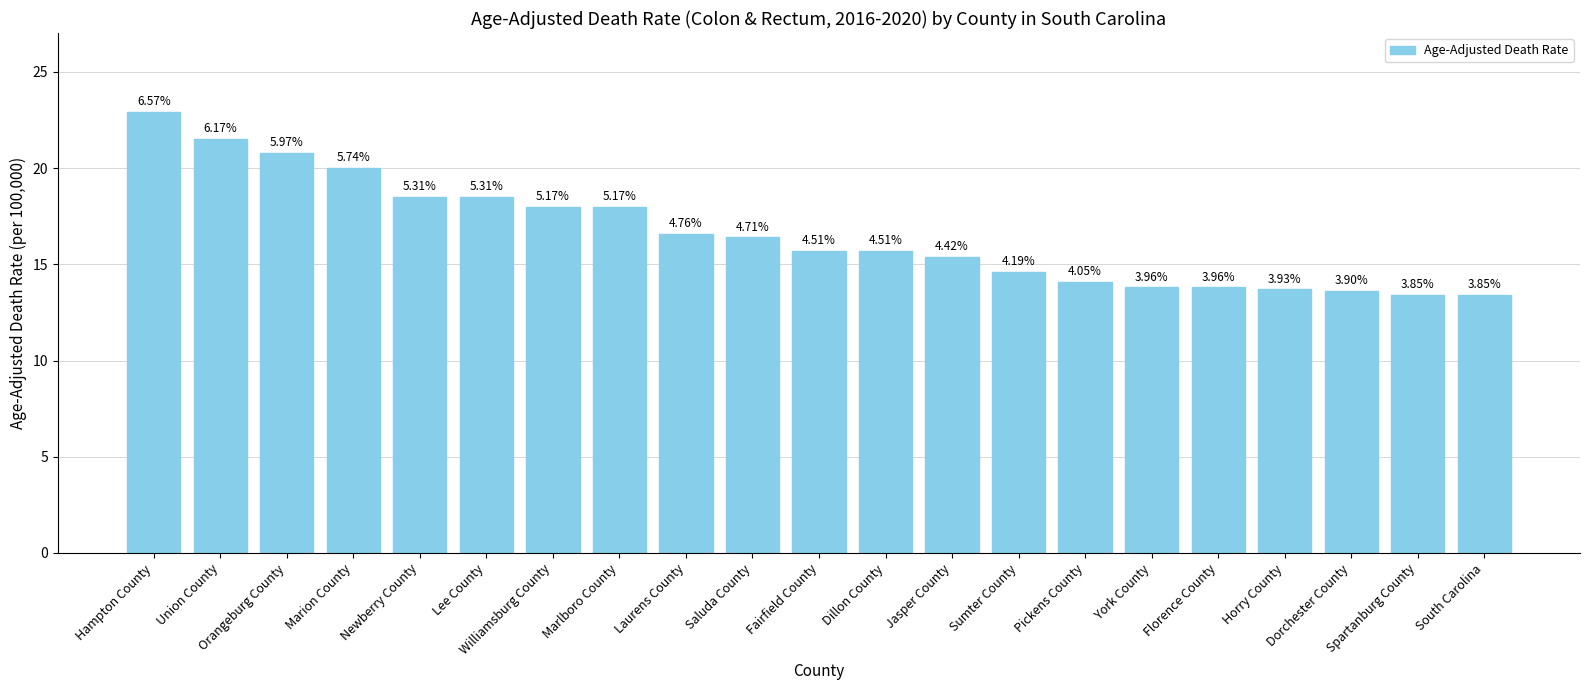

How many bars are there in total?

21